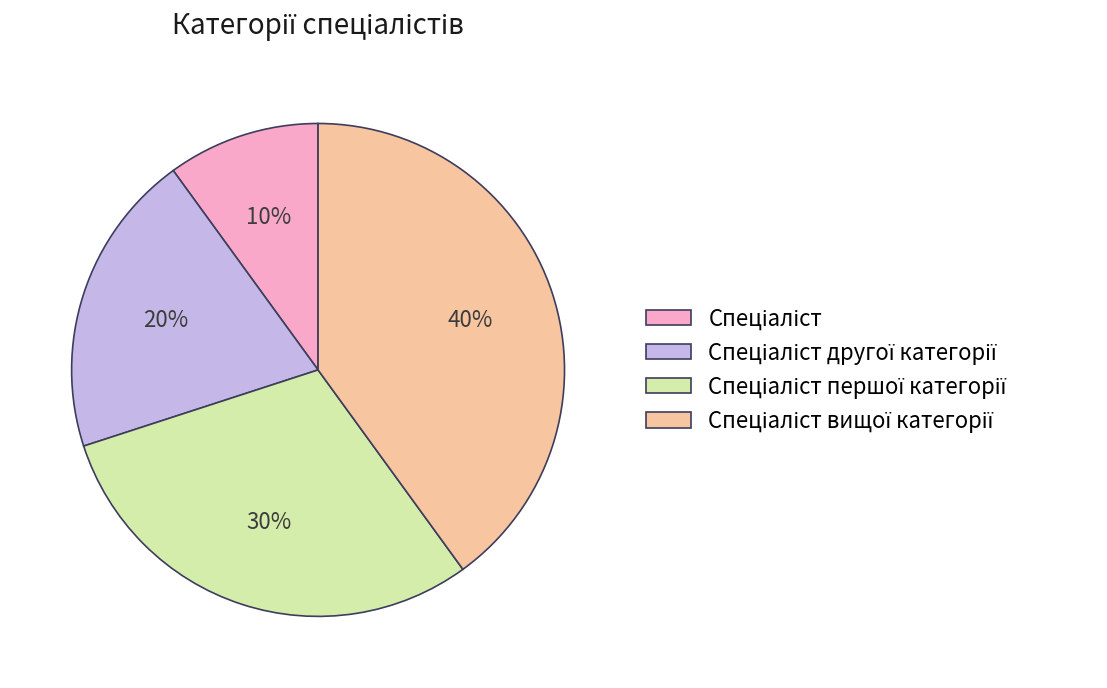

Does any single category account for the majority?

No